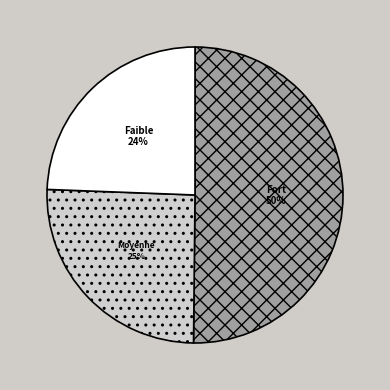

To the nearest percent, what is the difference between the largest and smallest slice percentages?

26%